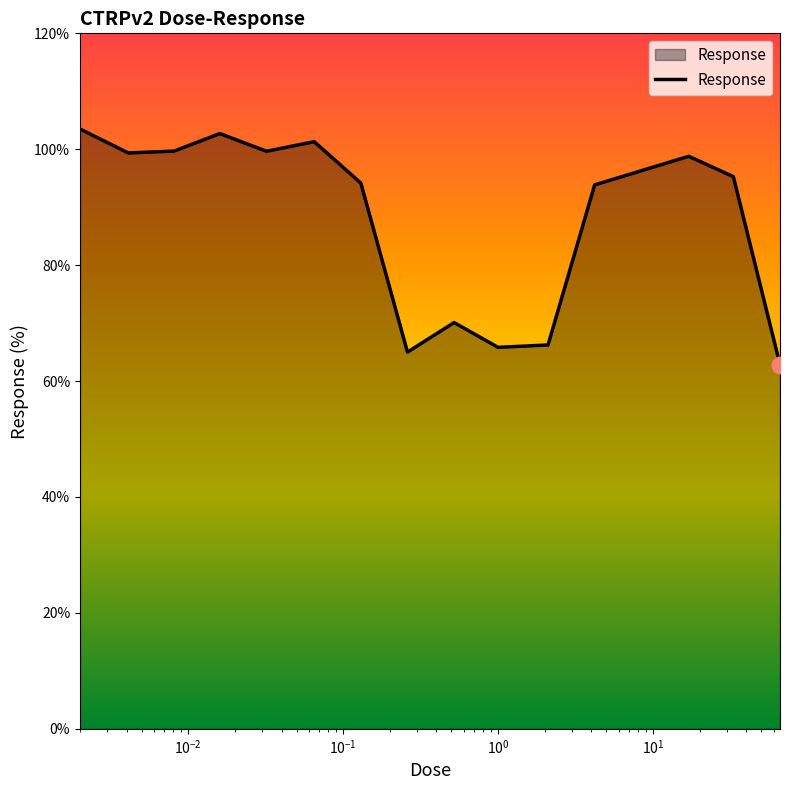

What is the greatest value displayed?

103.5